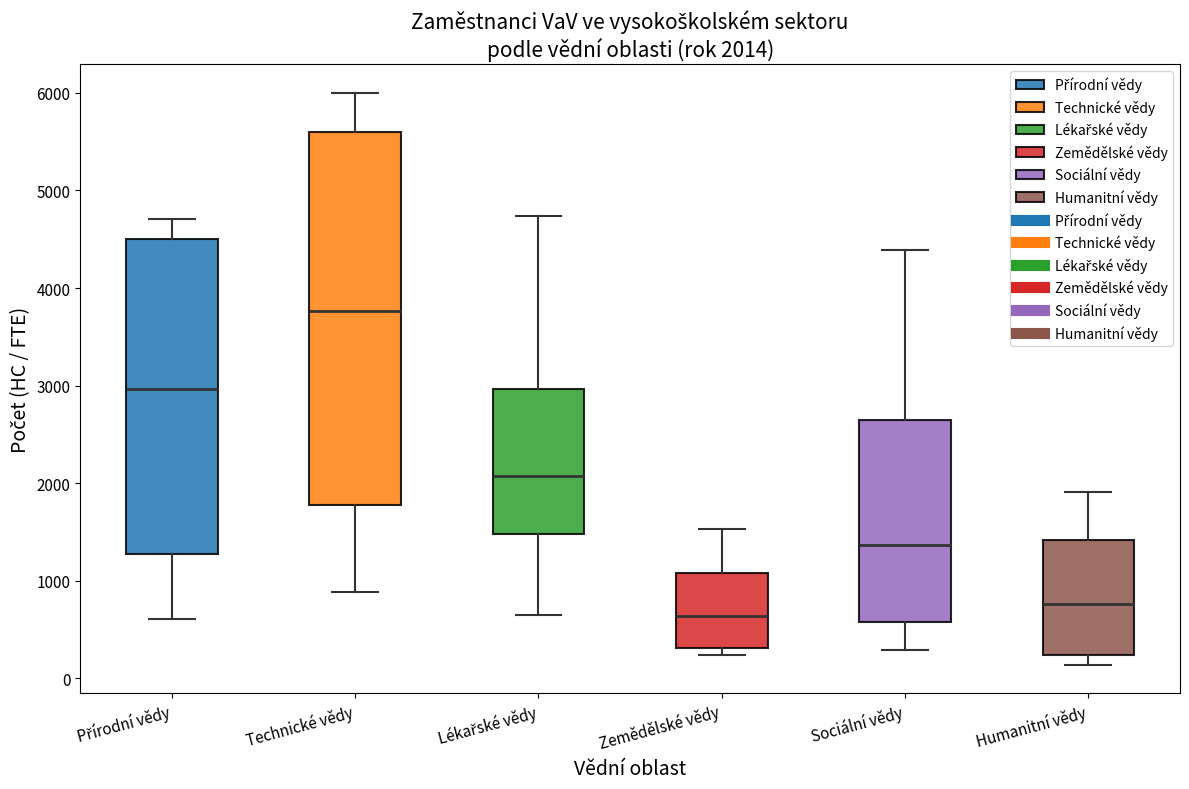

Which box's median line is the highest?

Technické vědy